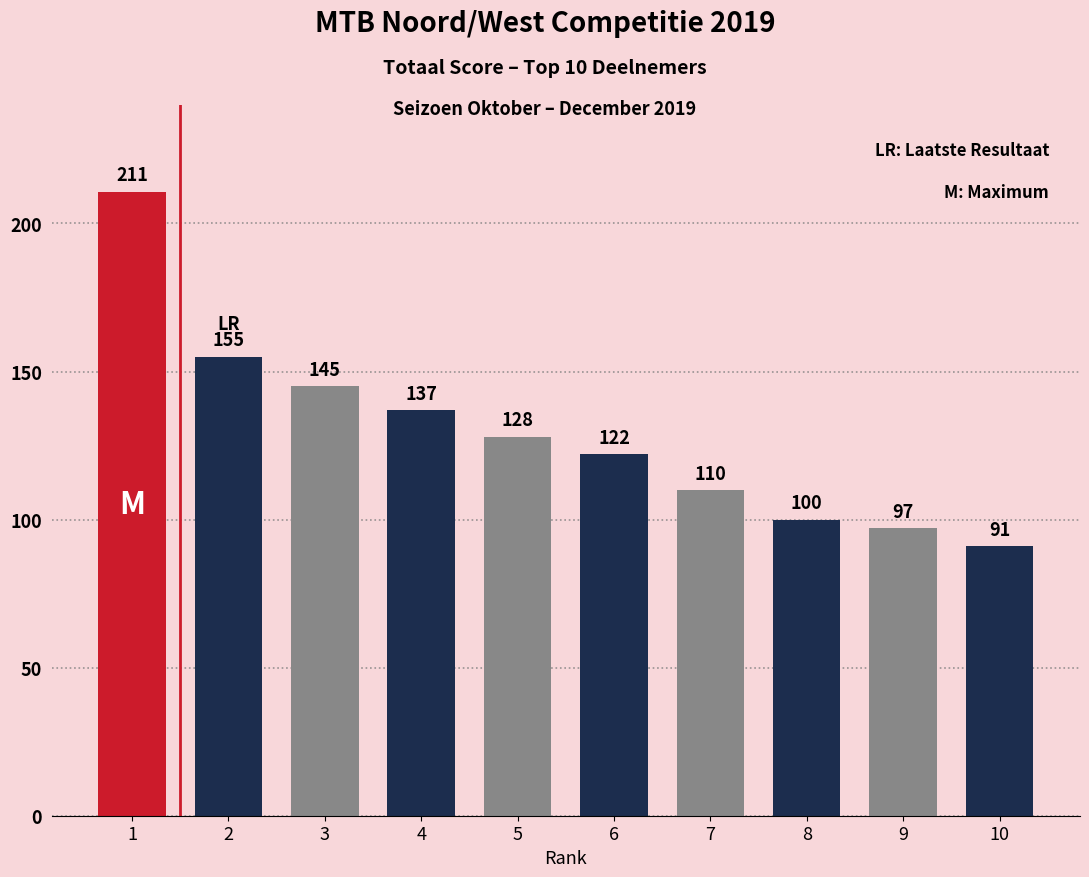

At which label does the data first exceed 128?

1